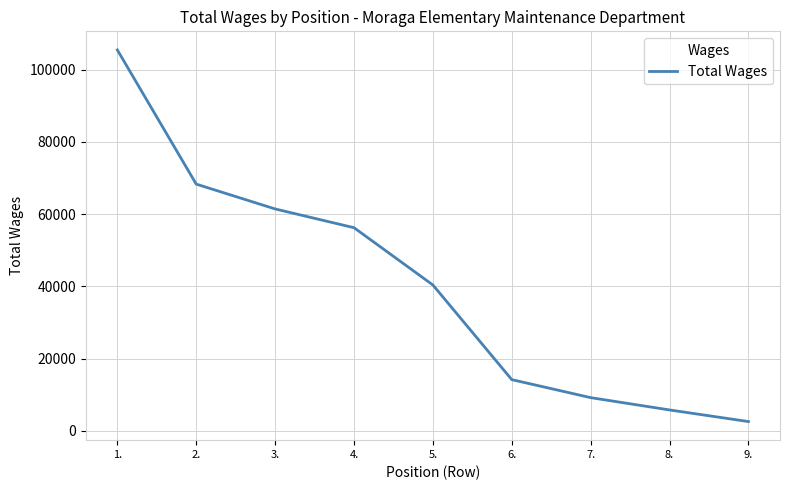

Where is the data nearest to the value 54024?

4.